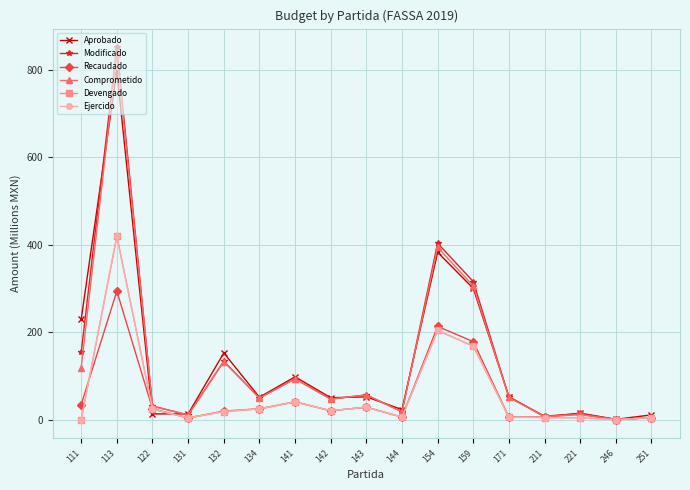

In Modificado, how many points are lower than both neighbors (excluding endpoints)?

6